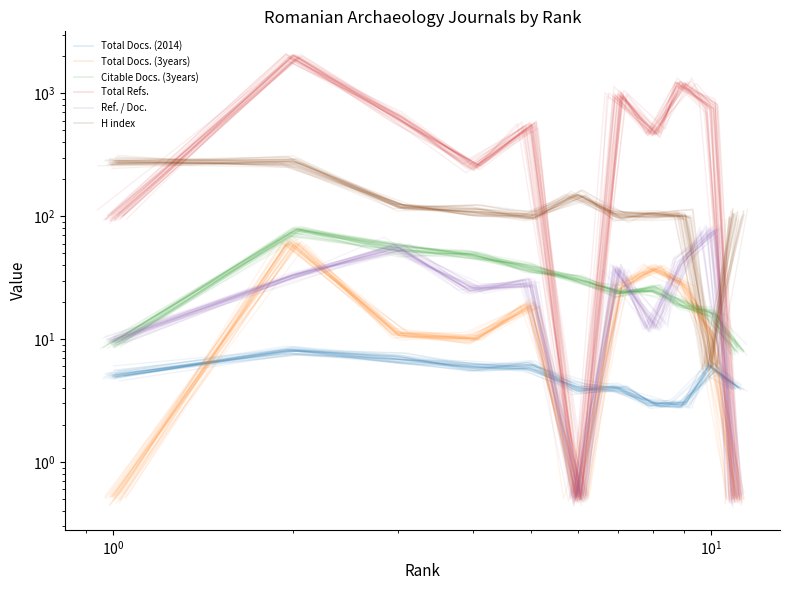

True or false: Ref. / Doc. has more than 1 interior local peaks.

True